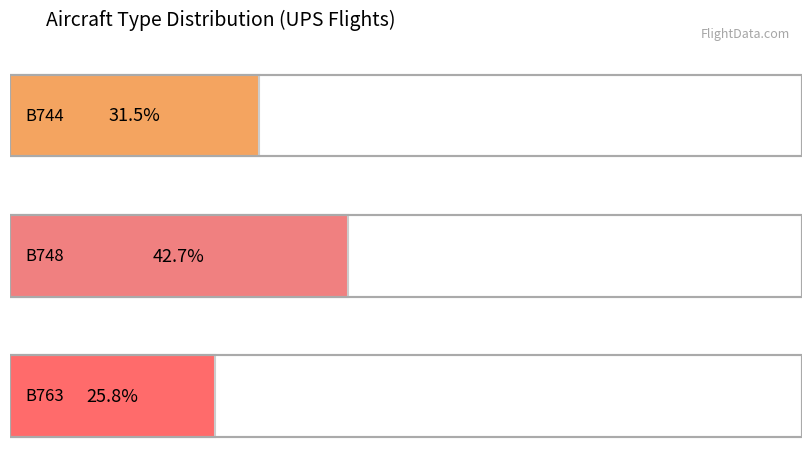

What is the ratio of the value at B763 to the value at B748?

0.6